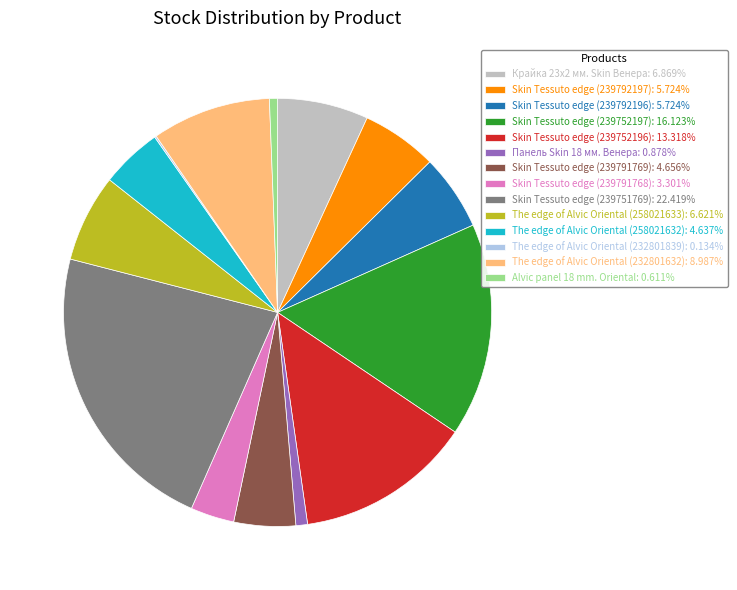

The Skin Tessuto edge (239791768) slice represents 3% of the pie. True or false?

True